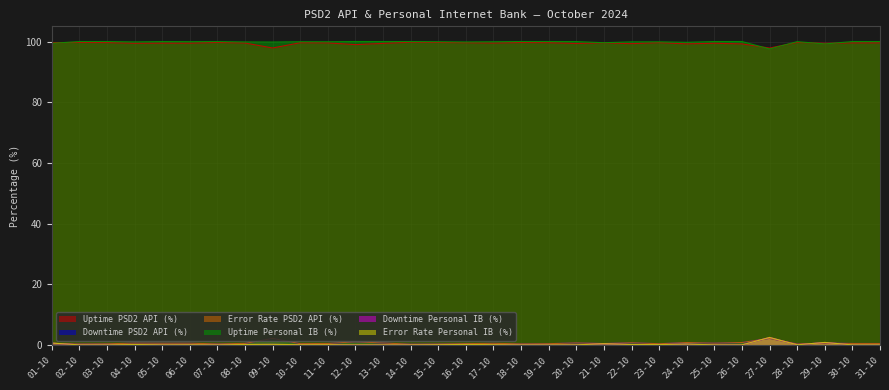

At which category does Error Rate PSD2 API (%) reach its first local valley?

02-10